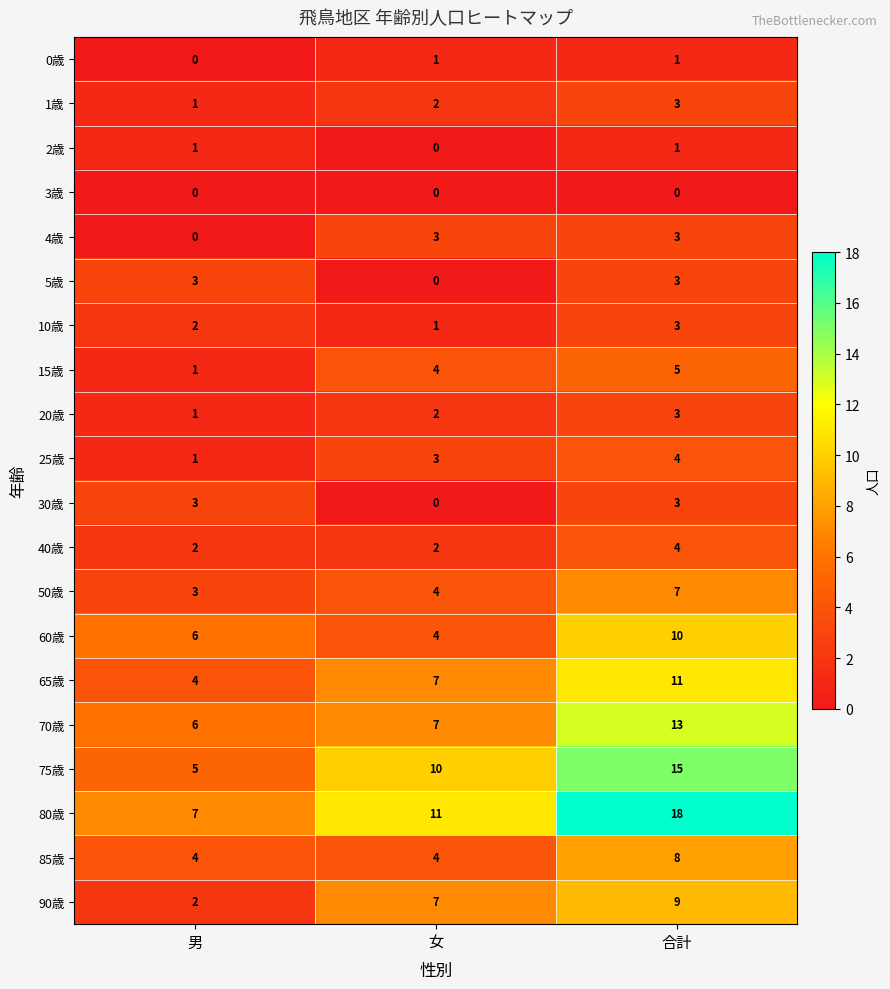

At which category does the chart reach its peak across all series?

合計